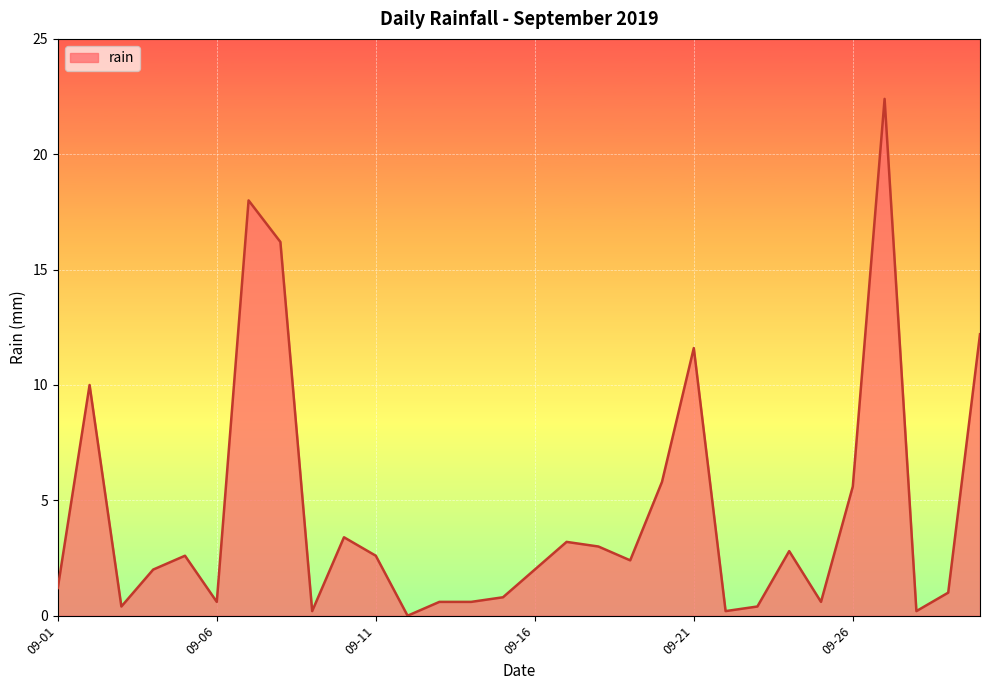

What is the difference between the maximum and minimum values?

22.4